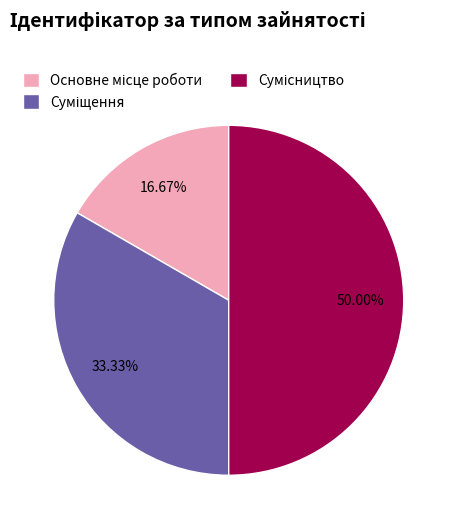

How many slices are in this pie chart?

3